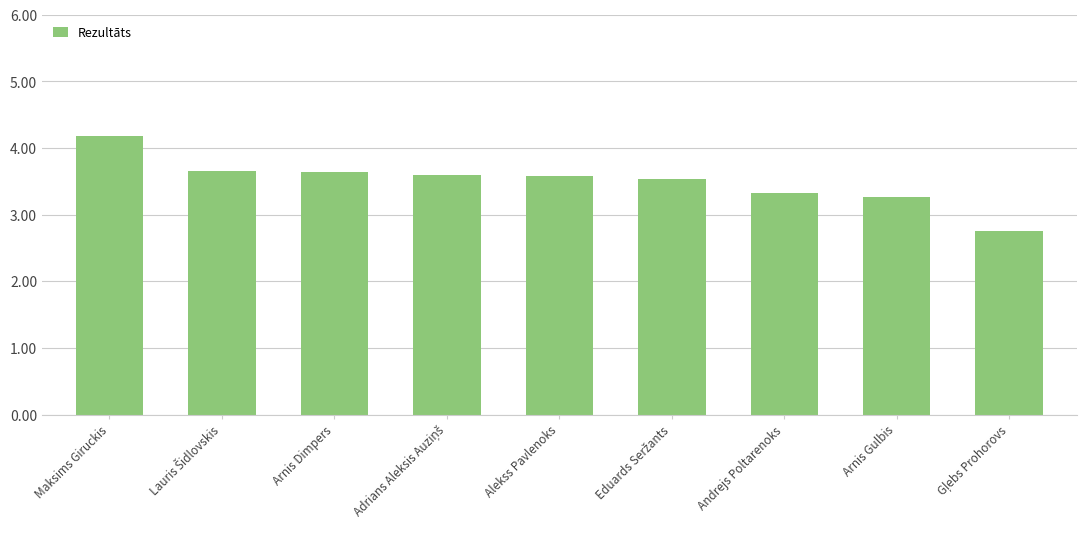

Is it true that the value at Andrejs Poltarenoks is 2.2?

False